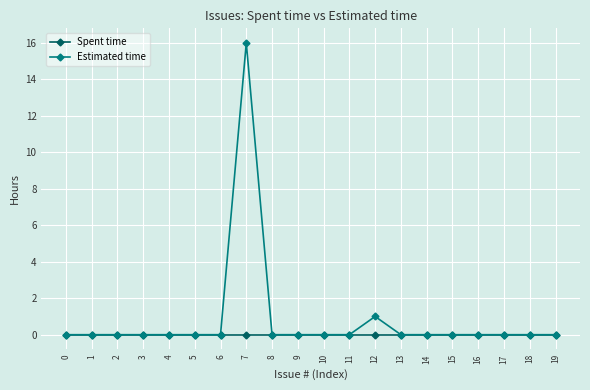

Reading right to left, list all the values displayed in this chart.

Spent time: 0	0	0	0	0	0	0	0	0	0	0	0	0	0	0	0	0	0	0	0
Estimated time: 0	0	0	0	0	0	0	1	0	0	0	0	16	0	0	0	0	0	0	0